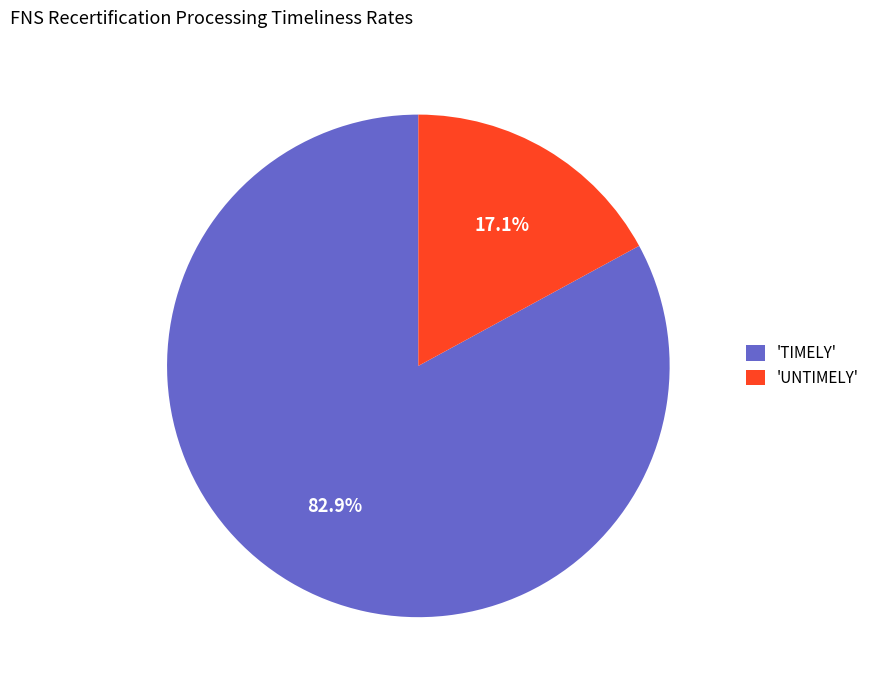

What is the largest slice in the pie chart?

'TIMELY'